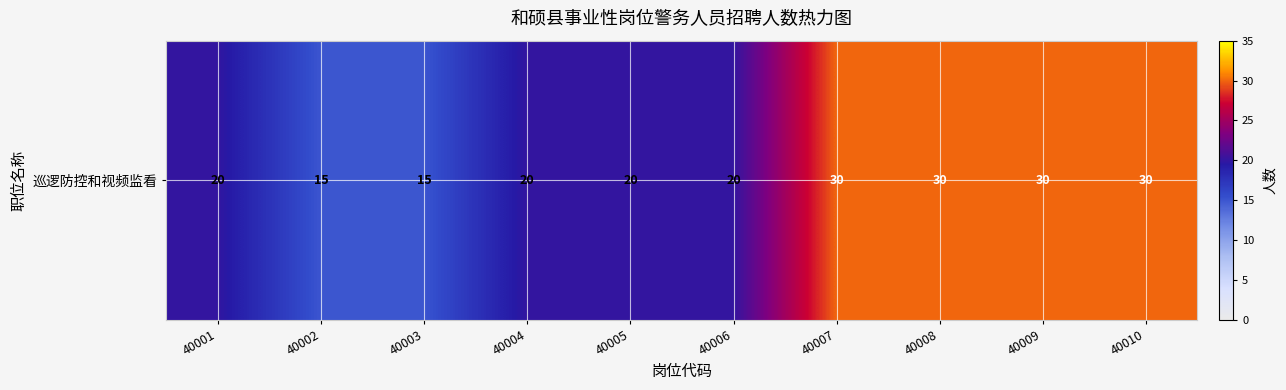

Is it true that the value at 40003 is 15?

True